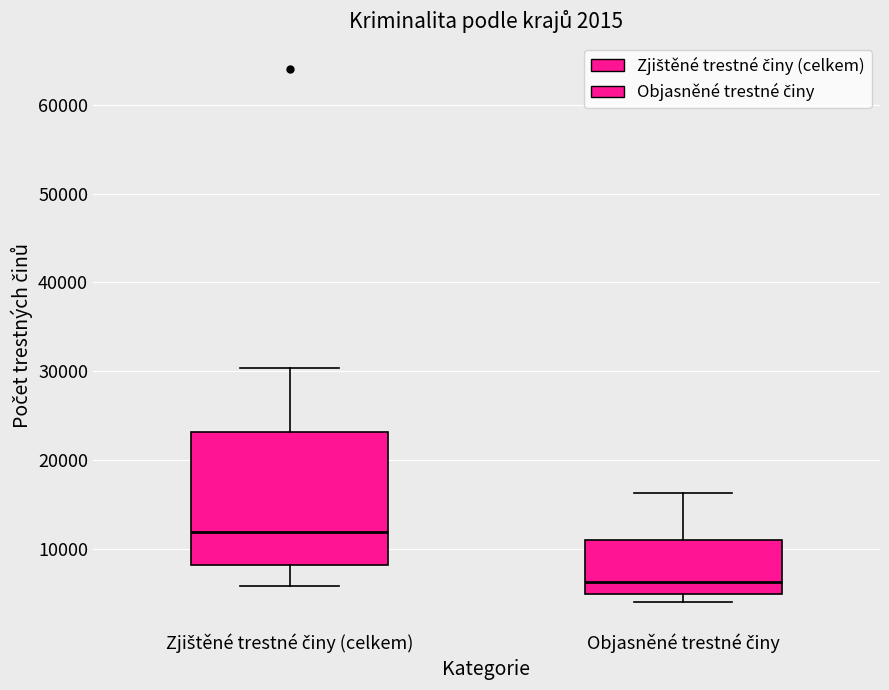

Which box is the tallest, from its lower edge to its upper edge?

Zjištěné trestné činy (celkem)